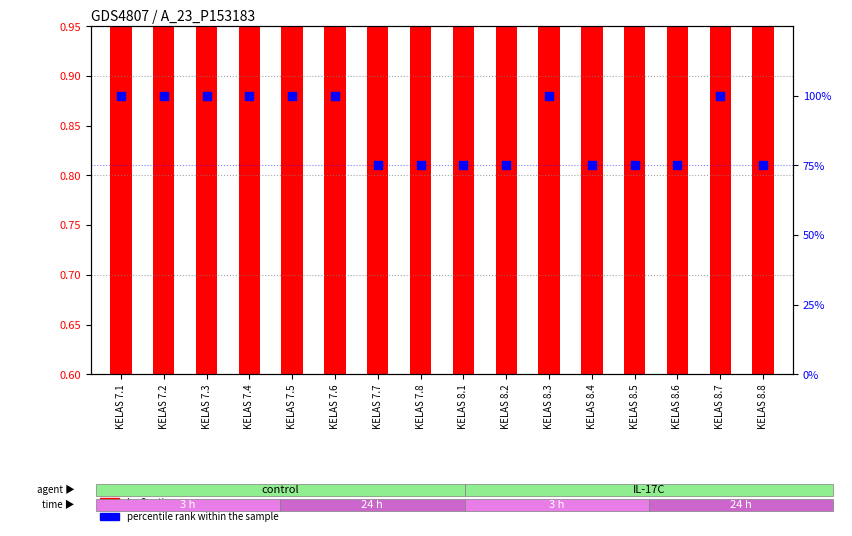

What is the total value across all series at KELAS 8.8?

75.7